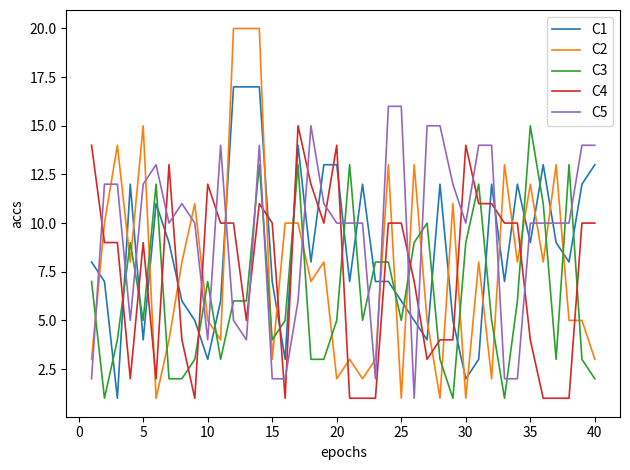

Which series has the largest total across all categories?

C5